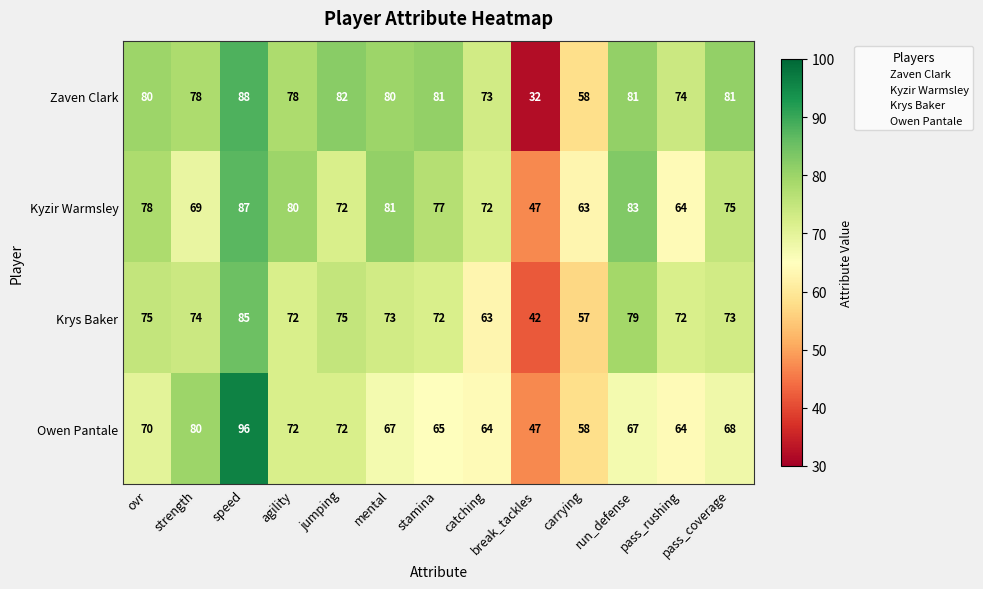

True or false: Kyzir Warmsley has a value of 87 at speed.

True